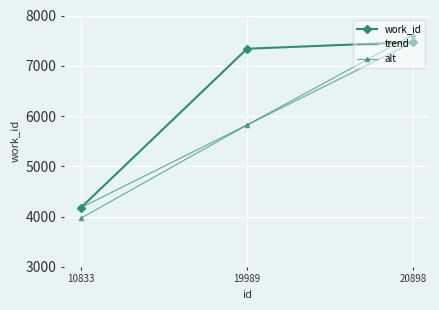

What value does the work_id series have at 10833?

4175.0